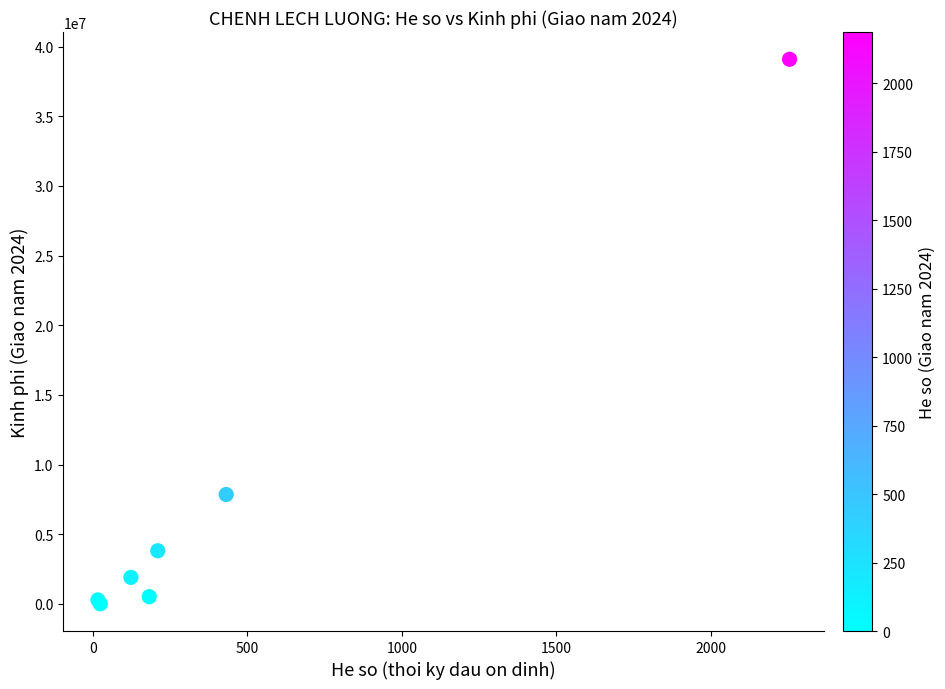

What Y value in the scatter plot is closest to 19550439?

7848068.4